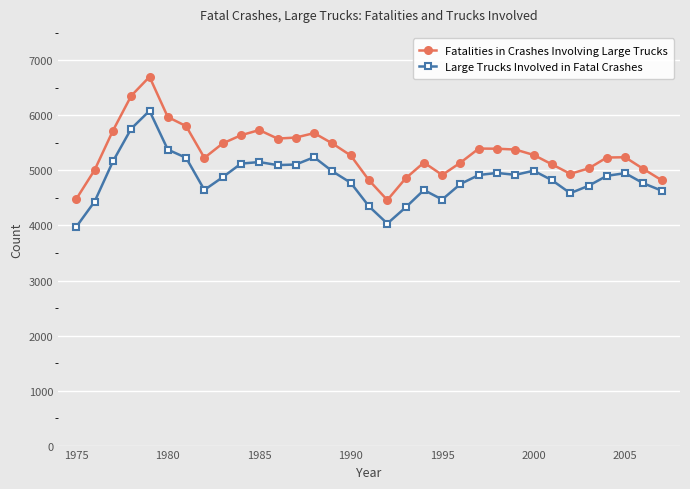

True or false: Fatalities in Crashes Involving Large Trucks and Large Trucks Involved in Fatal Crashes intersect in this chart.

False